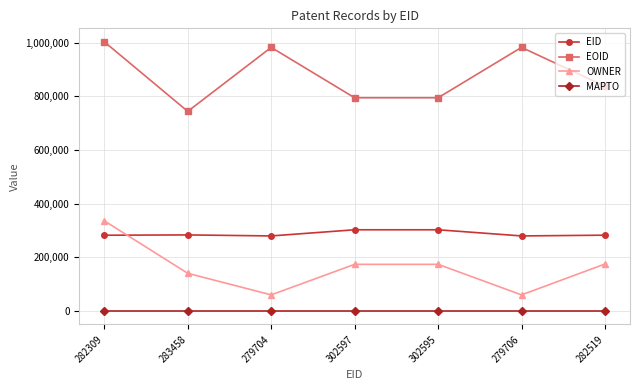

How many interior local peaks does the EOID series have?

2